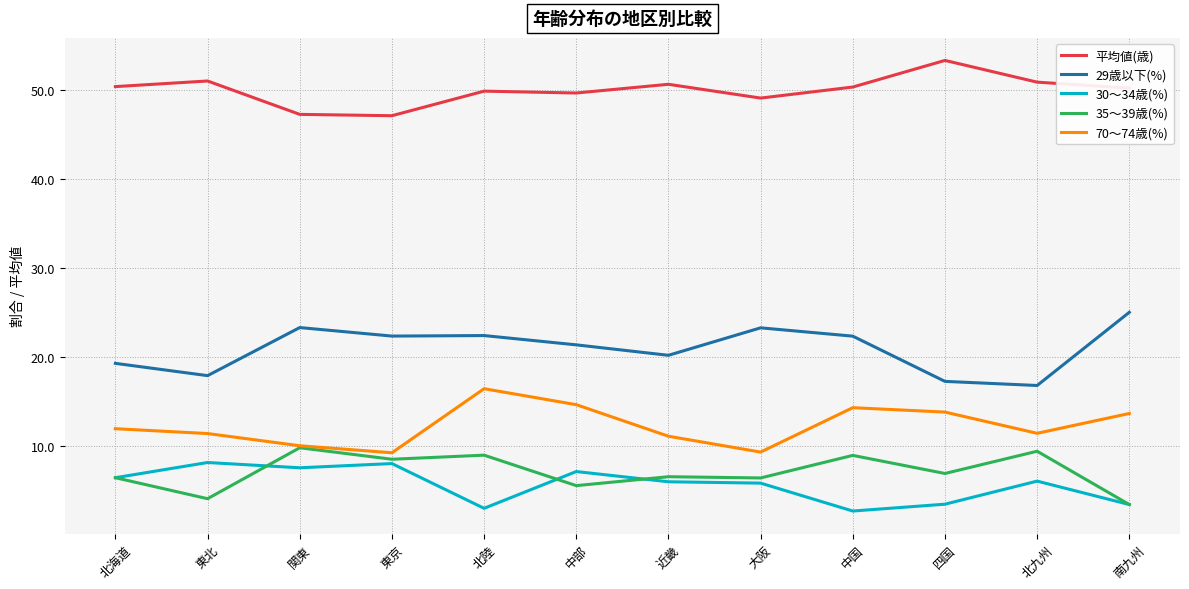

What is the sum of the 35～39歳(%) values at 東京 and 大阪?

14.9